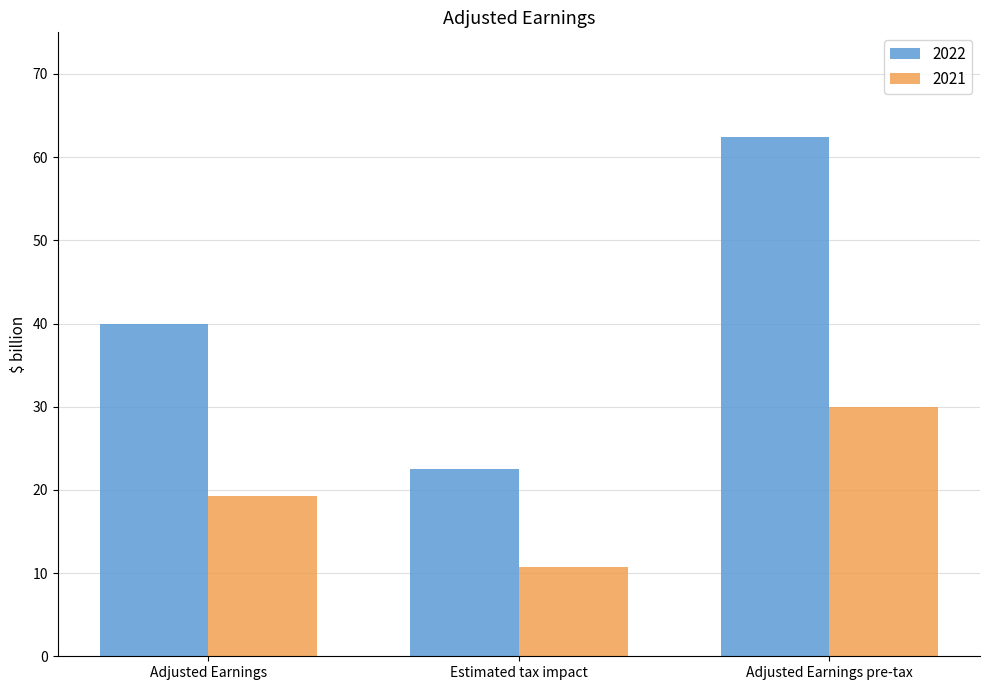

Does the chart contain stacked bars?

No